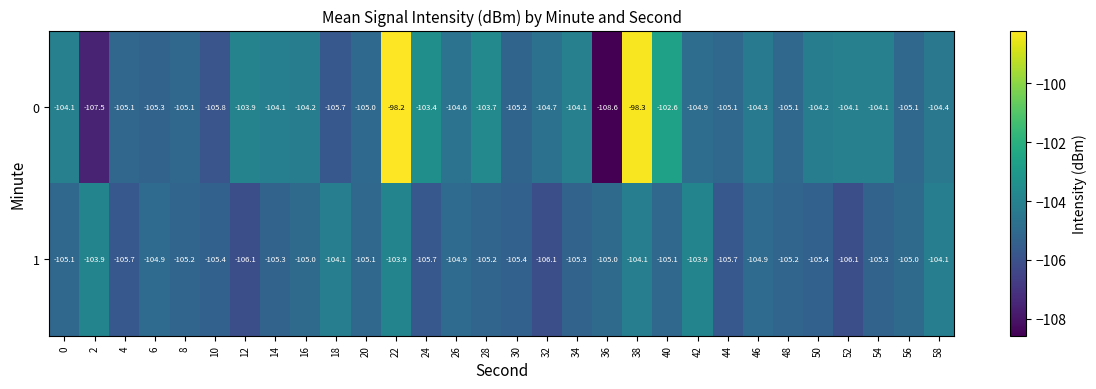

List the series in order of their peak value, highest first.

0, 1